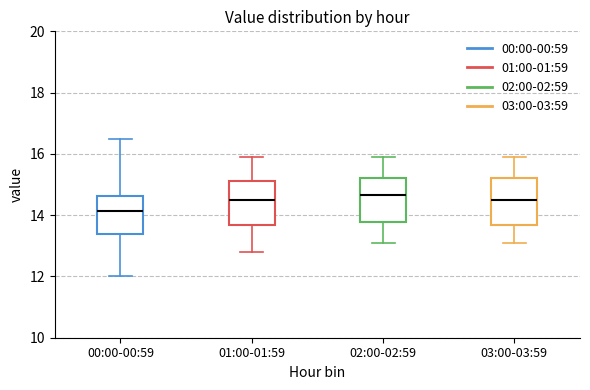

Which box's median line is the lowest?

00:00-00:59